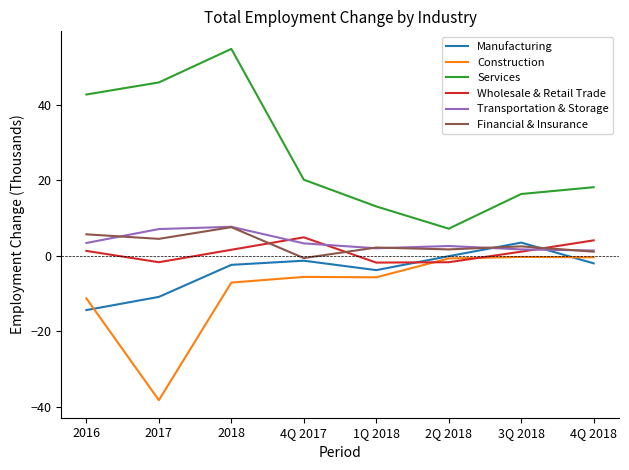

Where does the Manufacturing series first go above -2?

4Q 2017